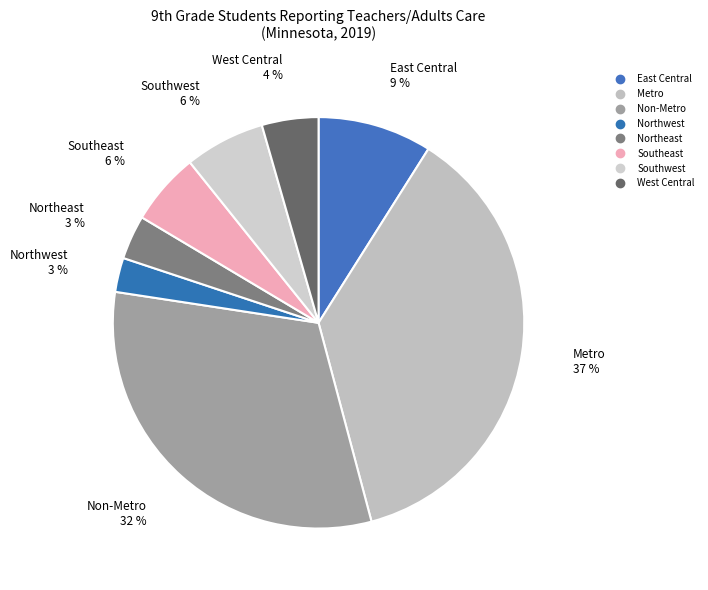

What percentage is the Southeast slice, to the nearest percent?

6%